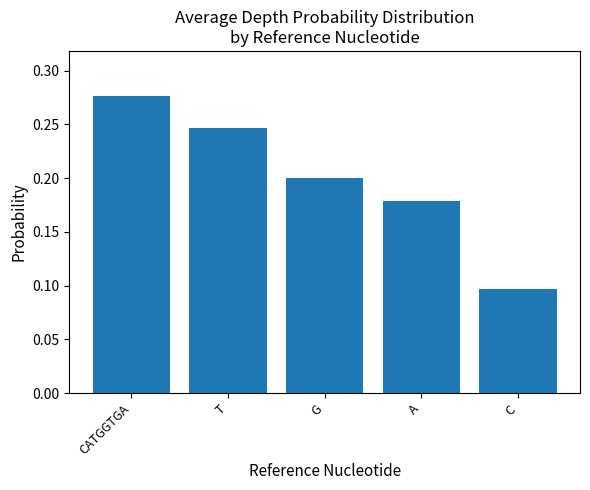

True or false: the data shows 0.2 at G.

True